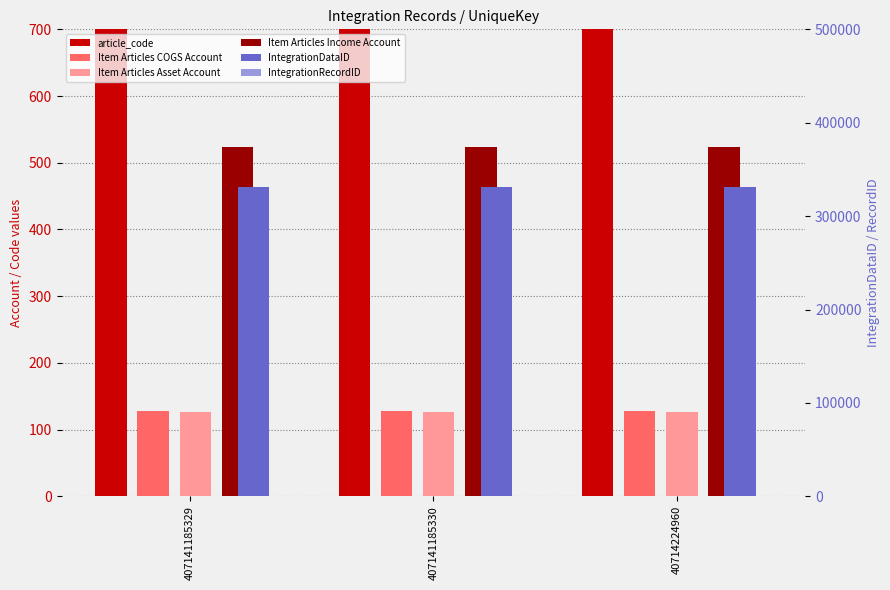

True or false: Item Articles Asset Account has a value of 74 at 407141185329.

False